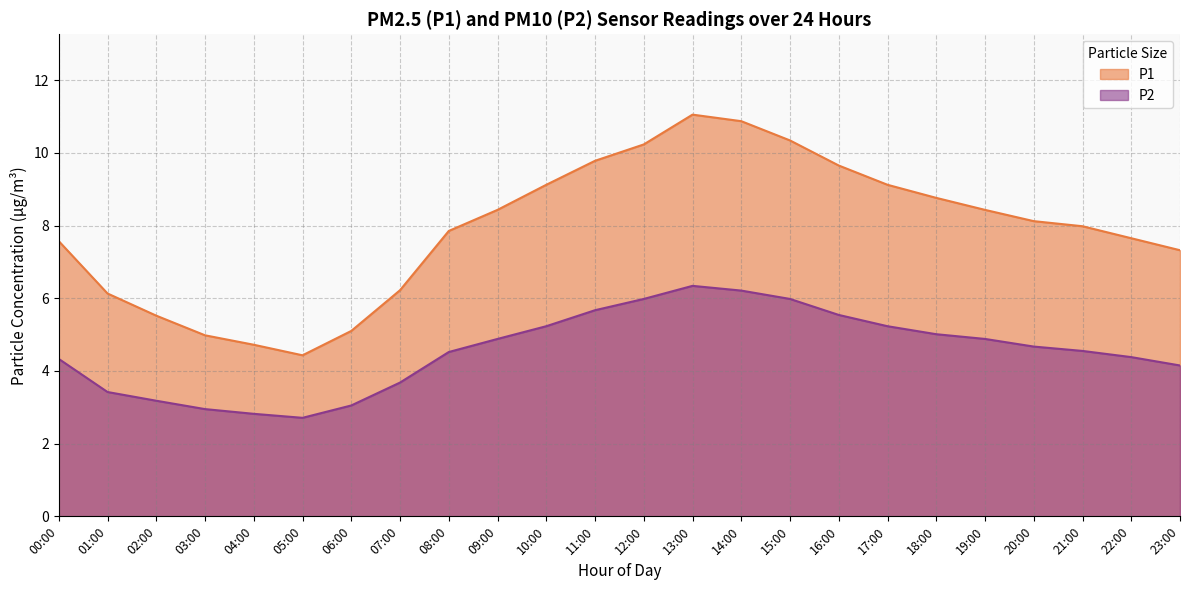

What is the highest value of the P2 series?

6.3